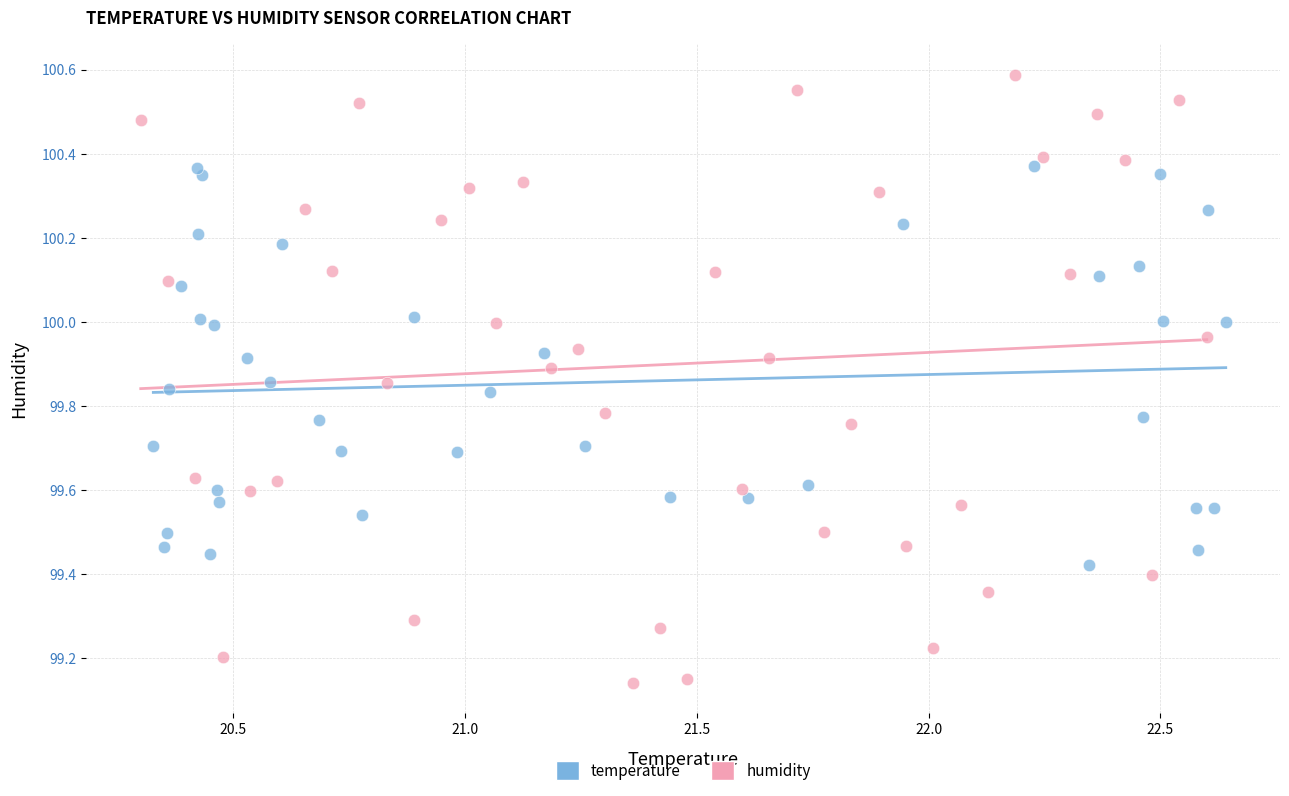

What are all the series names shown in the legend?

temperature, humidity